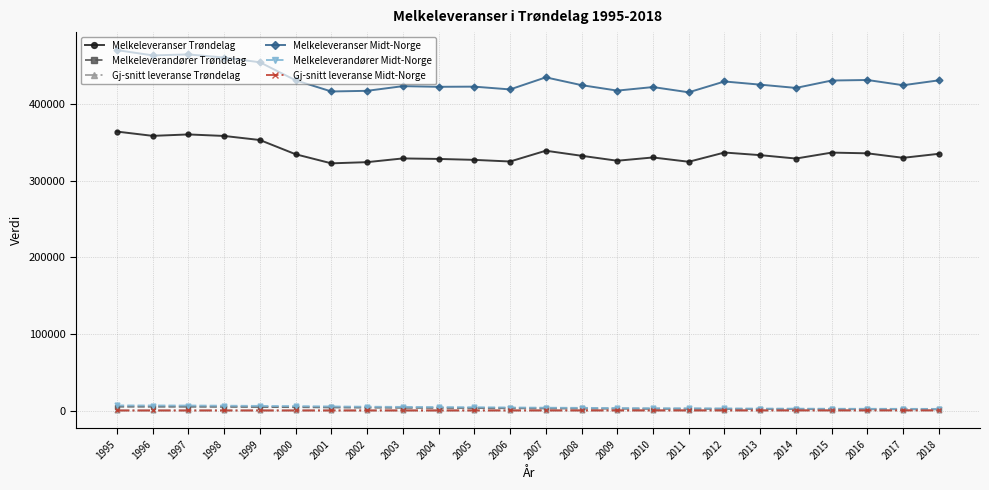

Which series has the widest spread of values?

Melkeleveranser Midt-Norge